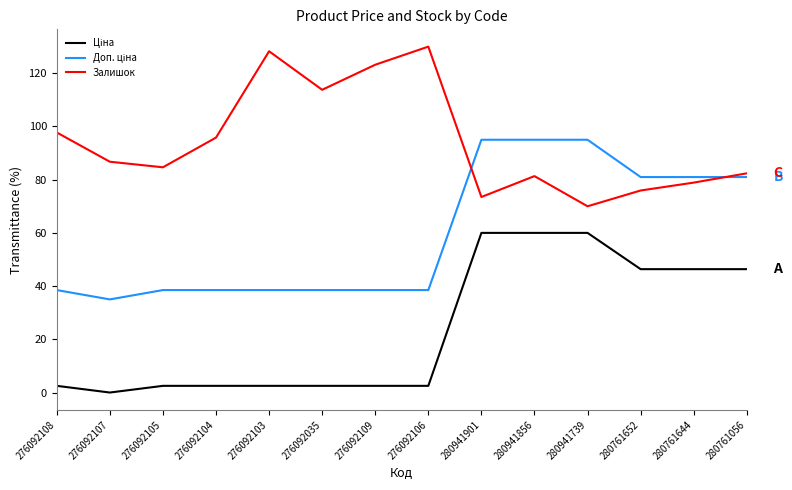

Read the Залишок value at 280941901.

73.5